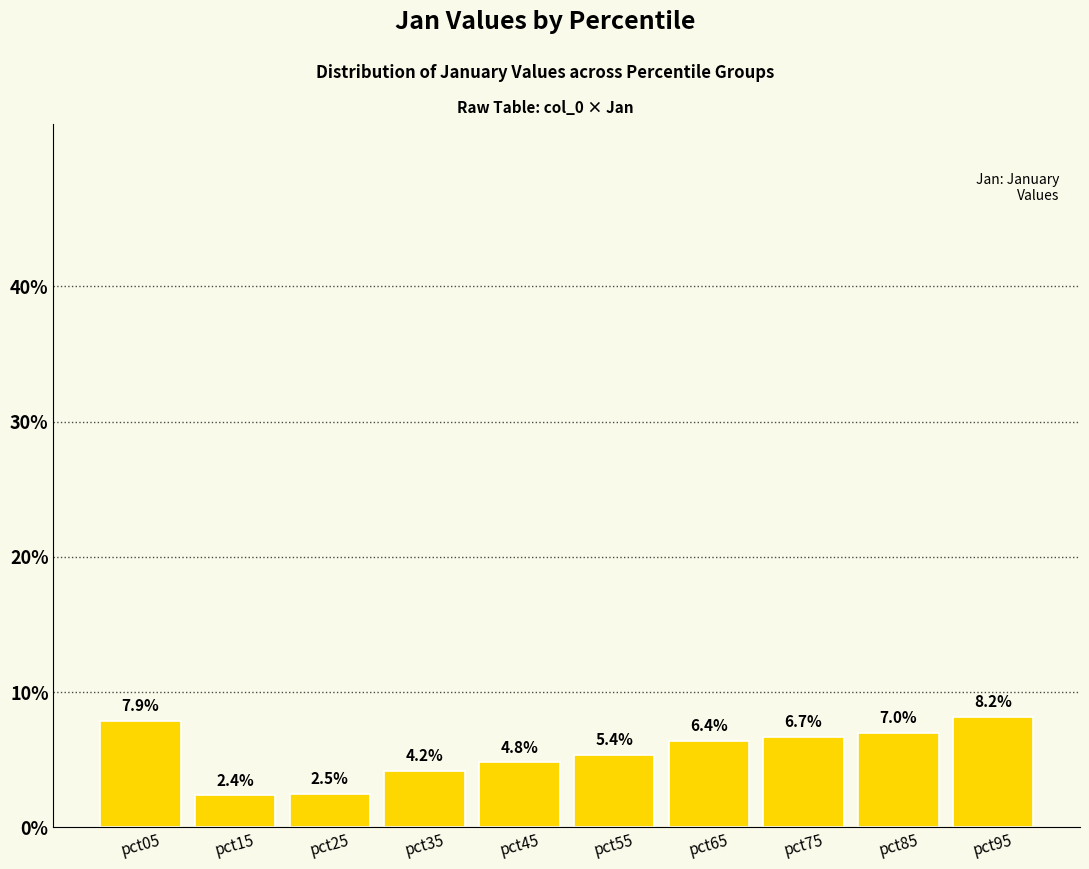

Are the bars horizontal?

No